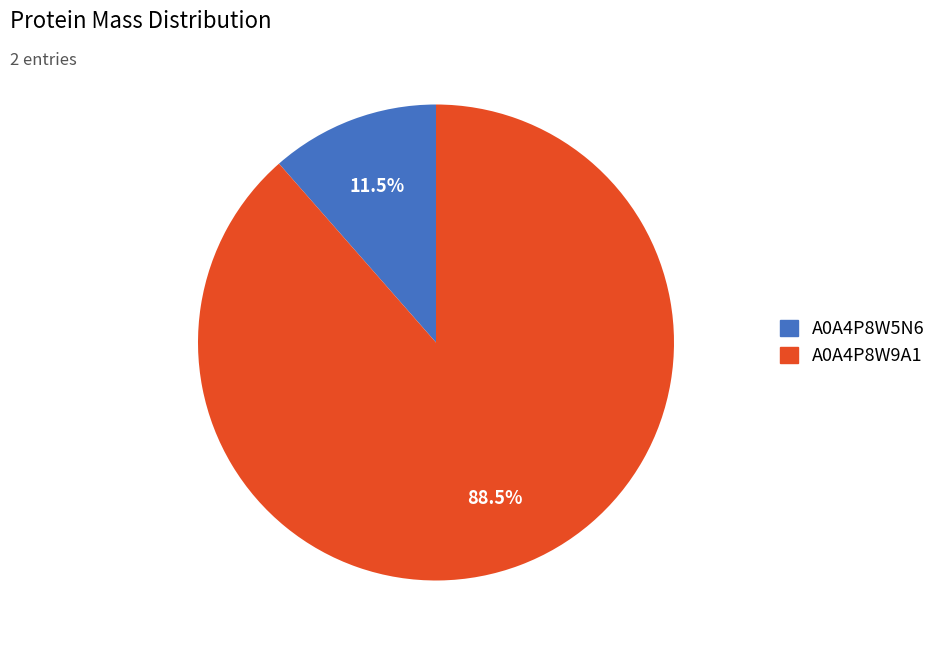

Does A0A4P8W5N6 account for over 50% of the chart?

No